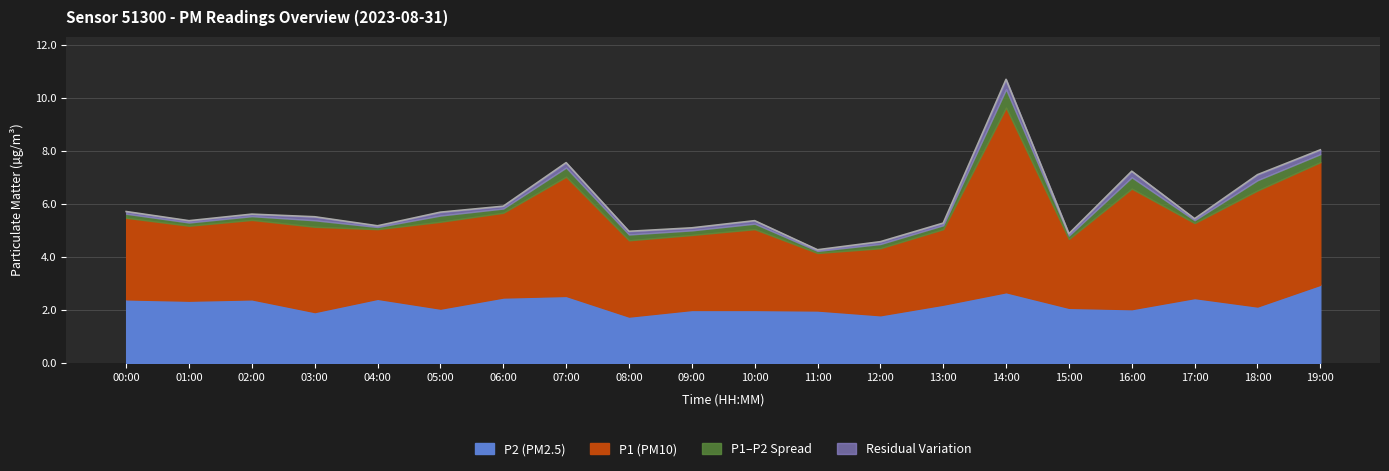

What is the label of the 7th point from the right?

13:00